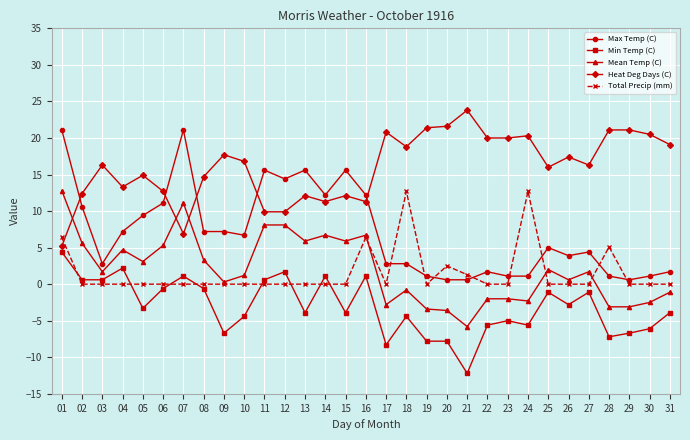

At which category is the sum across all series the highest?

01